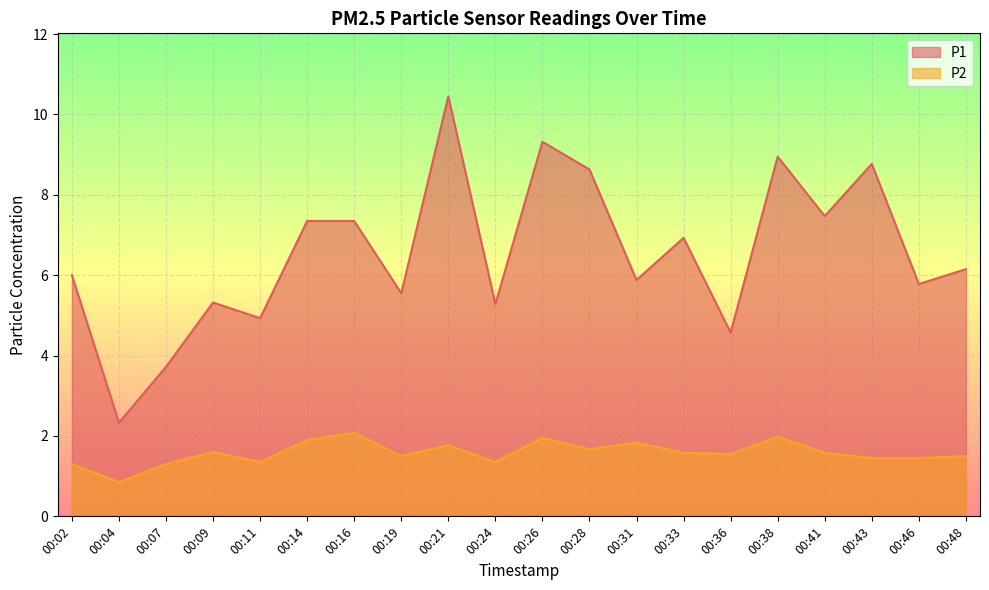

What is the value of the P1 point at the 2nd from the left?

2.3